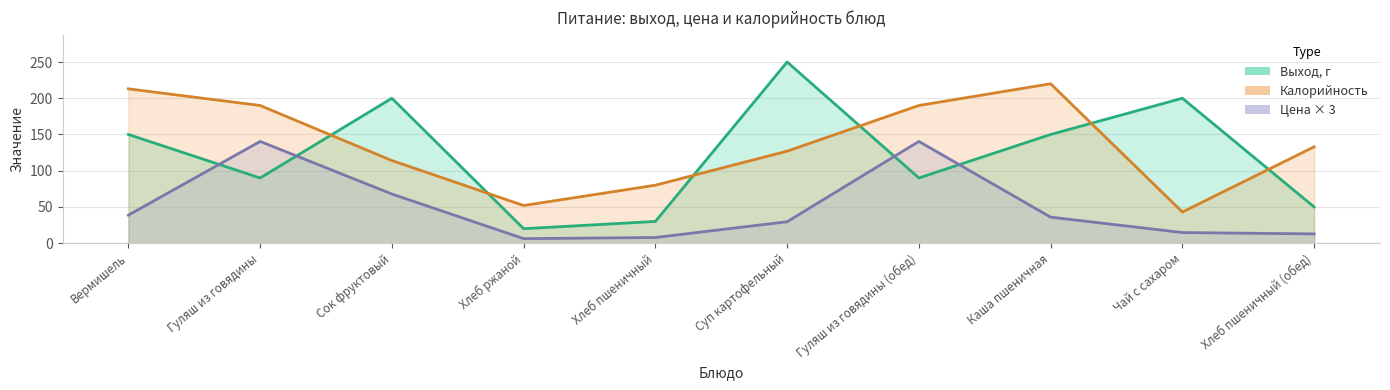

Where is Выход, г nearest to the value 135?

Вермишель